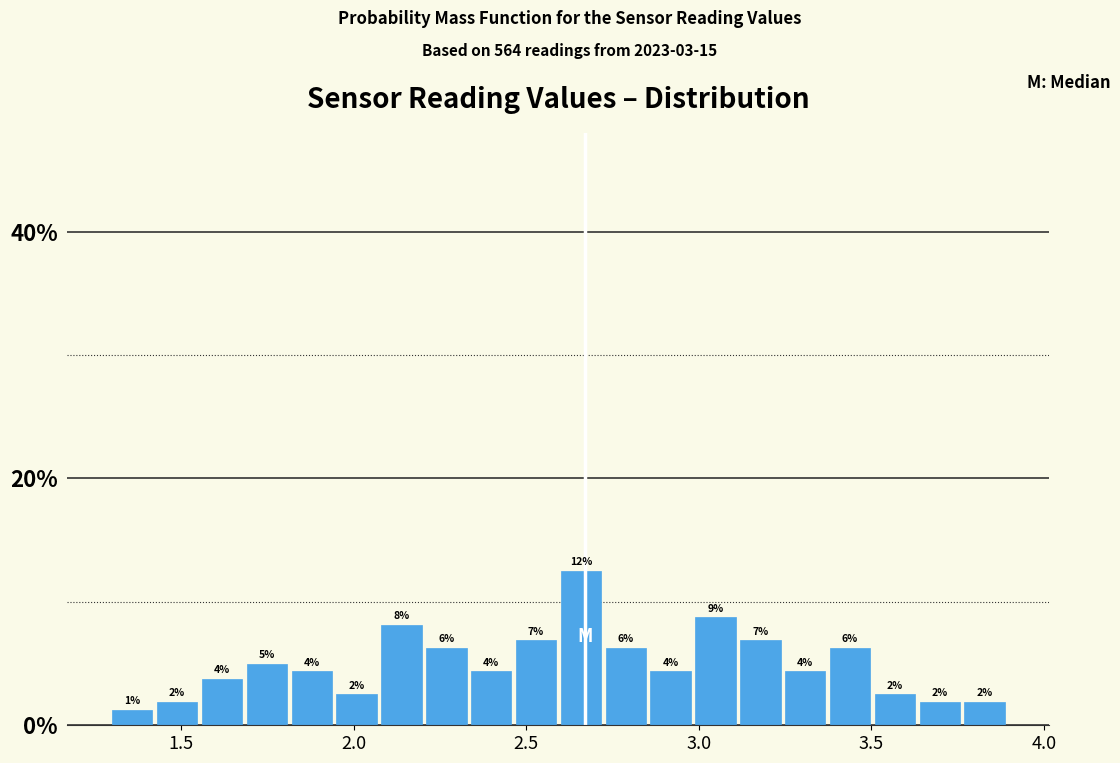

Around what value on the x-axis is the tallest bar? Give the approximate position of its centre, as read against the axis.

2.65